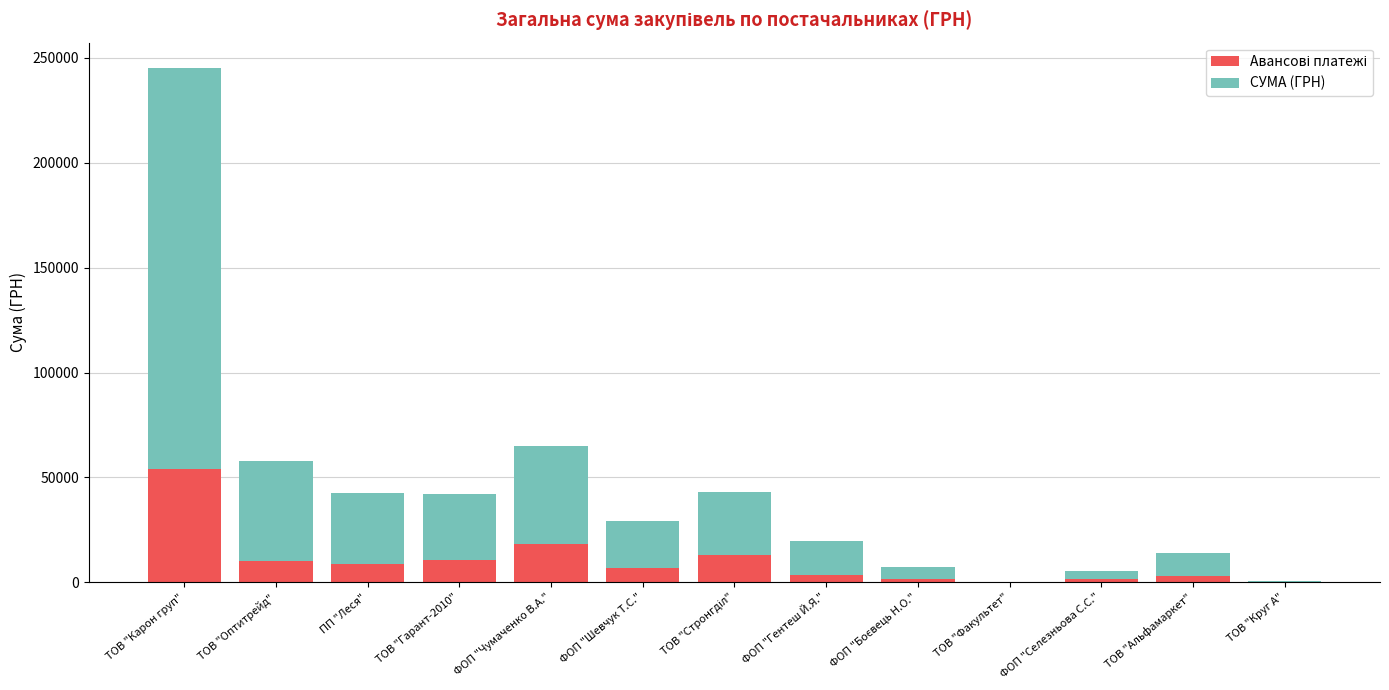

At which category is the sum across all series the highest?

ТОВ "Карон груп"